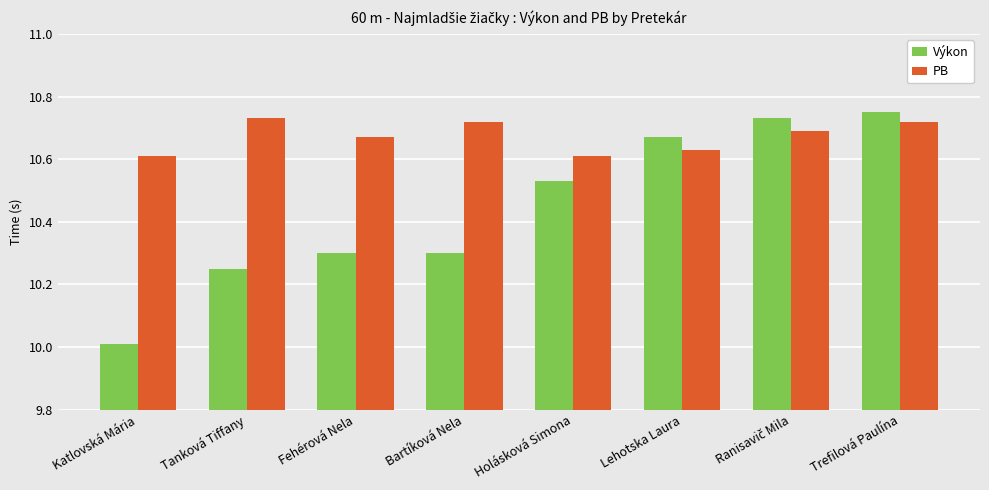

Rank the series by their average value, from highest to lowest.

PB, Výkon